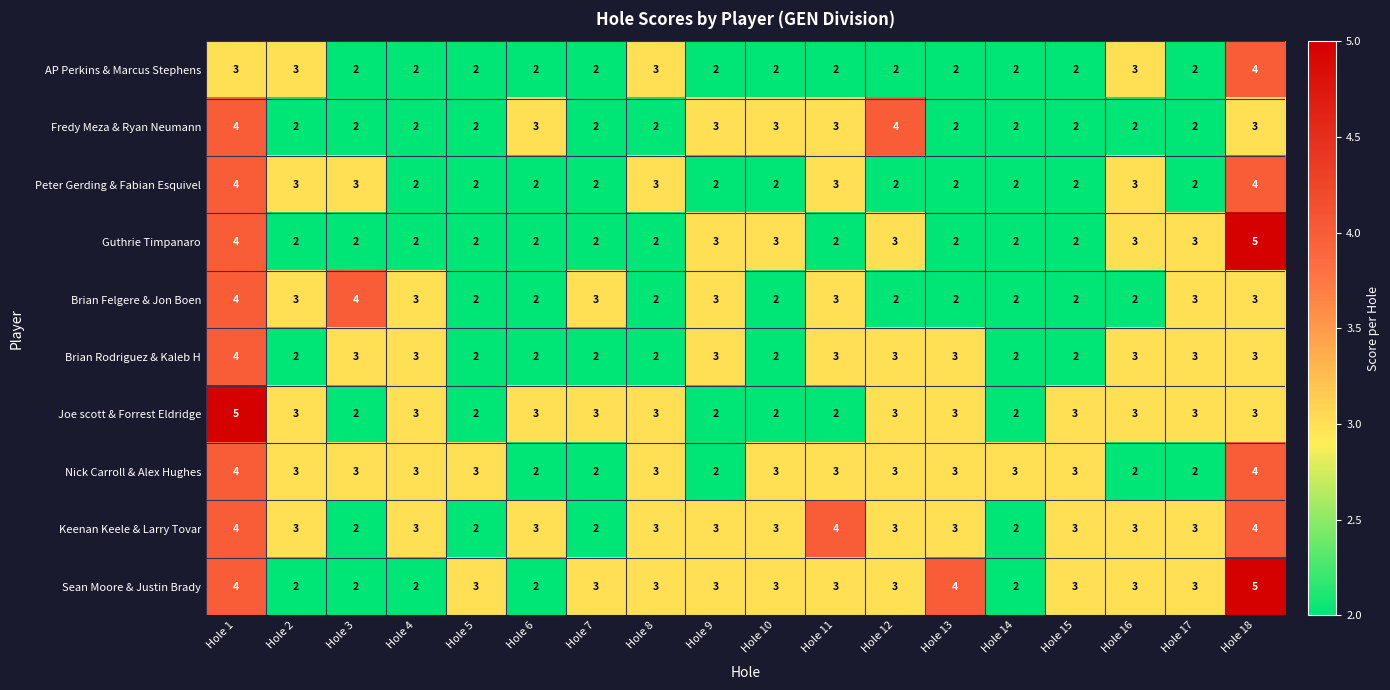

Is the value of Brian Felgere & Jon Boen at Hole 8 greater than the value of Joe scott & Forrest Eldridge at Hole 13?

No